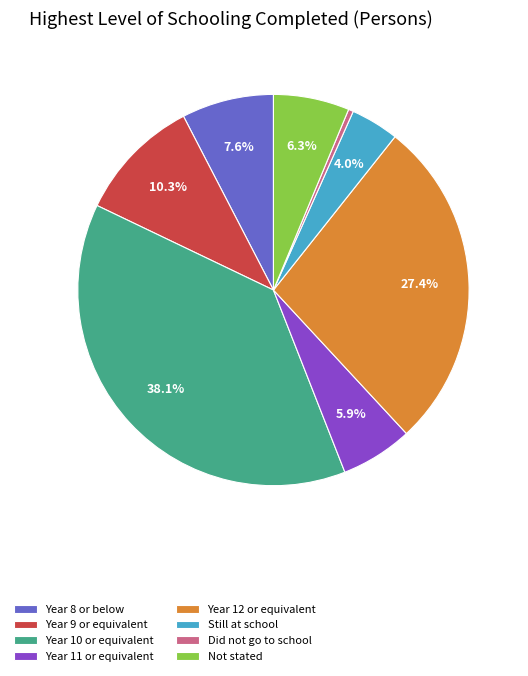

What percentage do Not stated and Year 12 or equivalent together represent?

33.7%